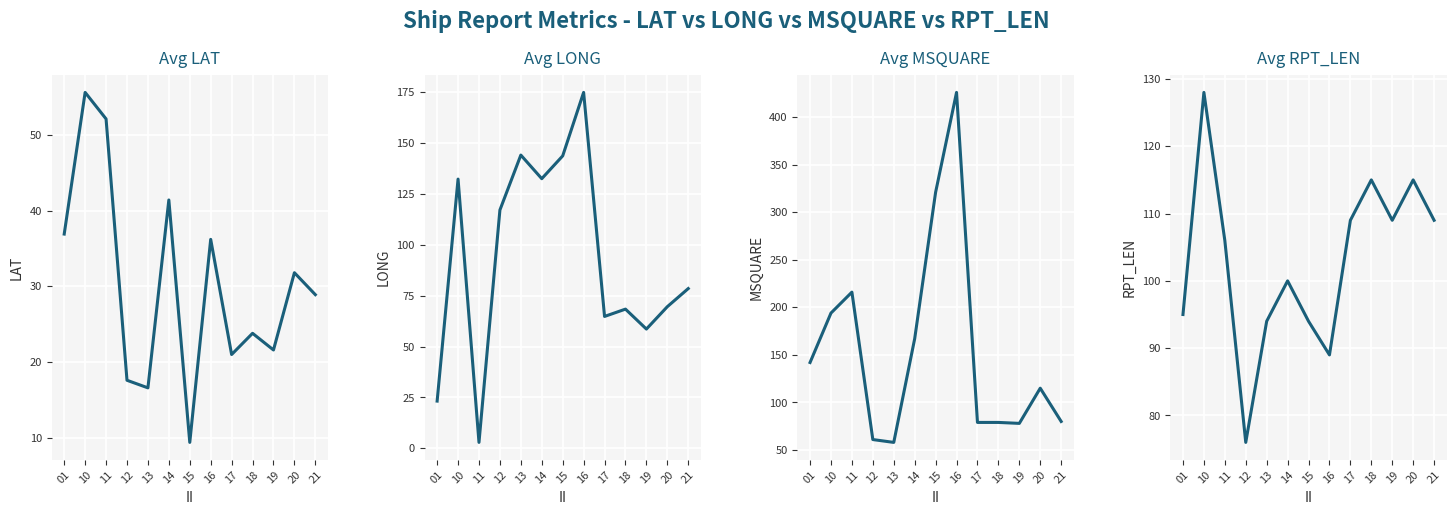

How many interior local peaks does the Avg LAT series have?

5